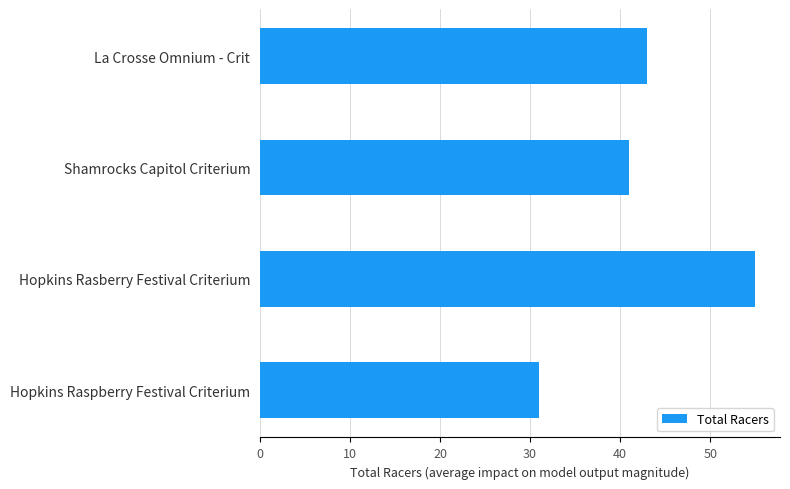

What is the greatest value displayed?

55